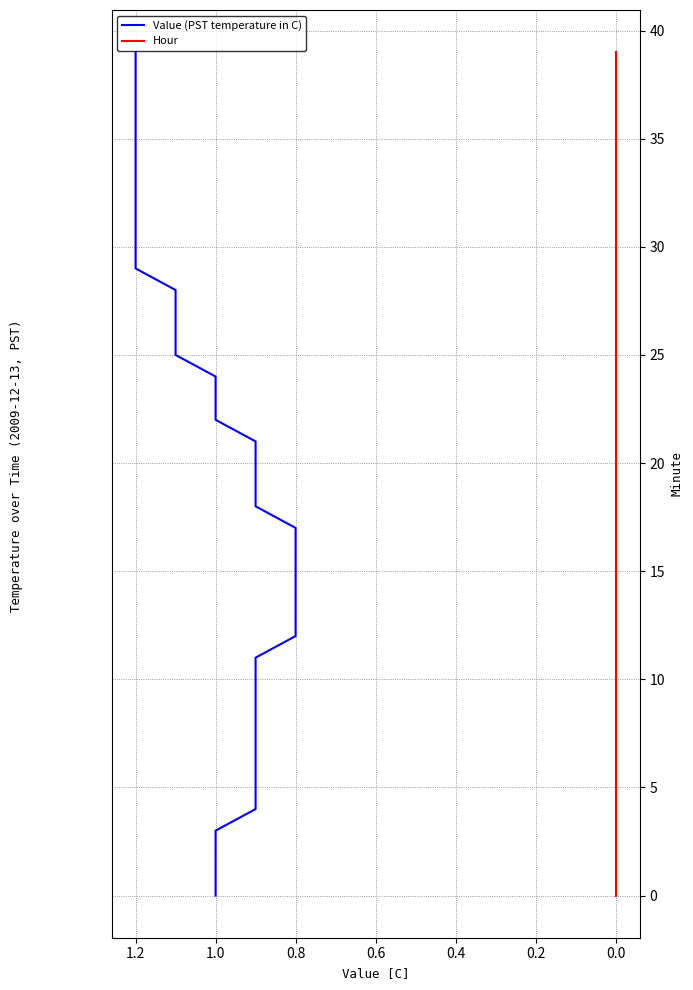

True or false: Value (PST temperature in C) has a value of 23 at 0.8.

False